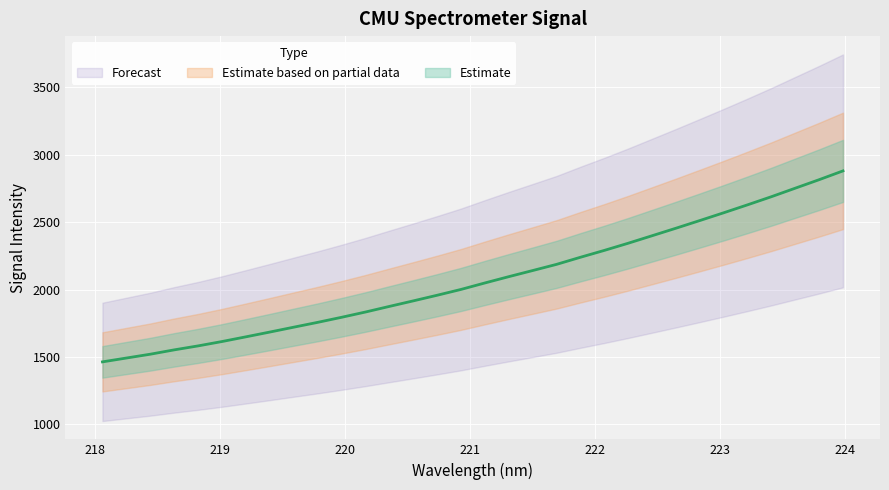

How many data points are above 2048?

16